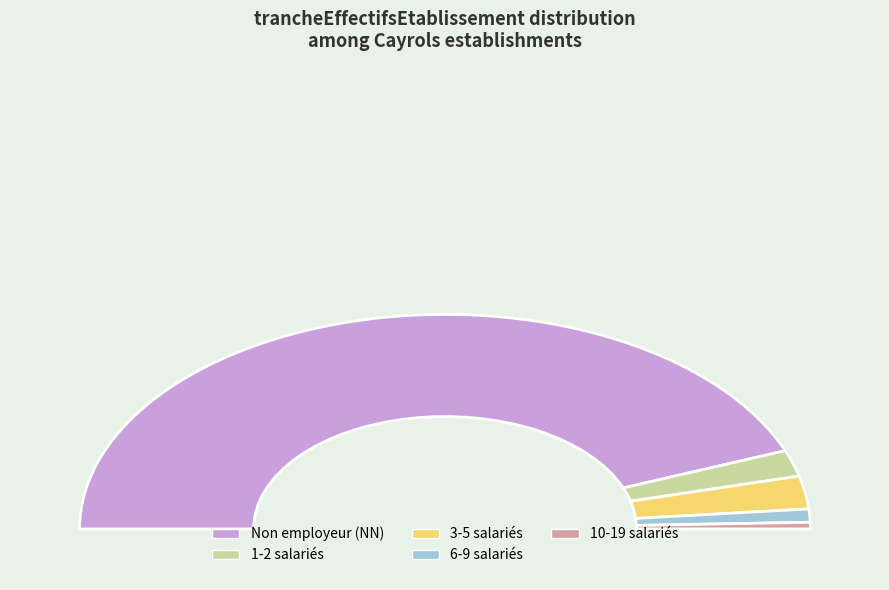

How many slices are in this pie chart?

5